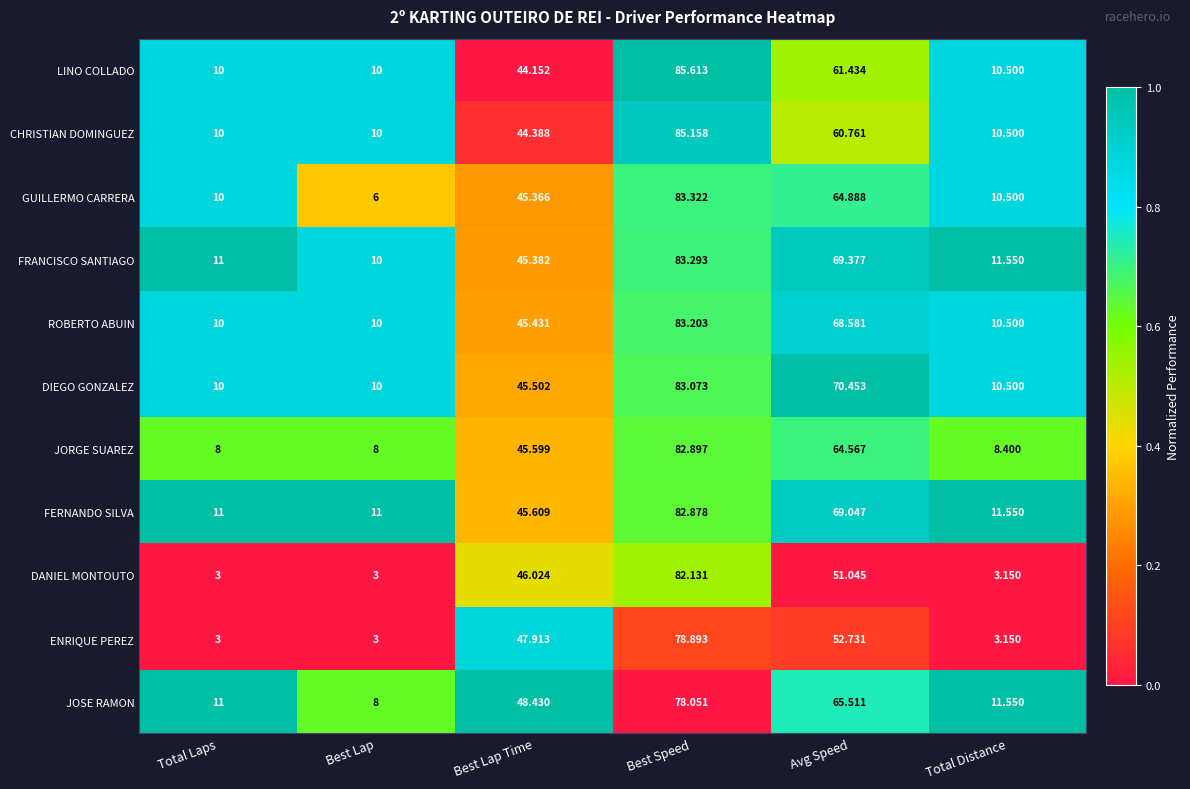

Which category has the highest value in the LINO COLLADO series?

Best Speed